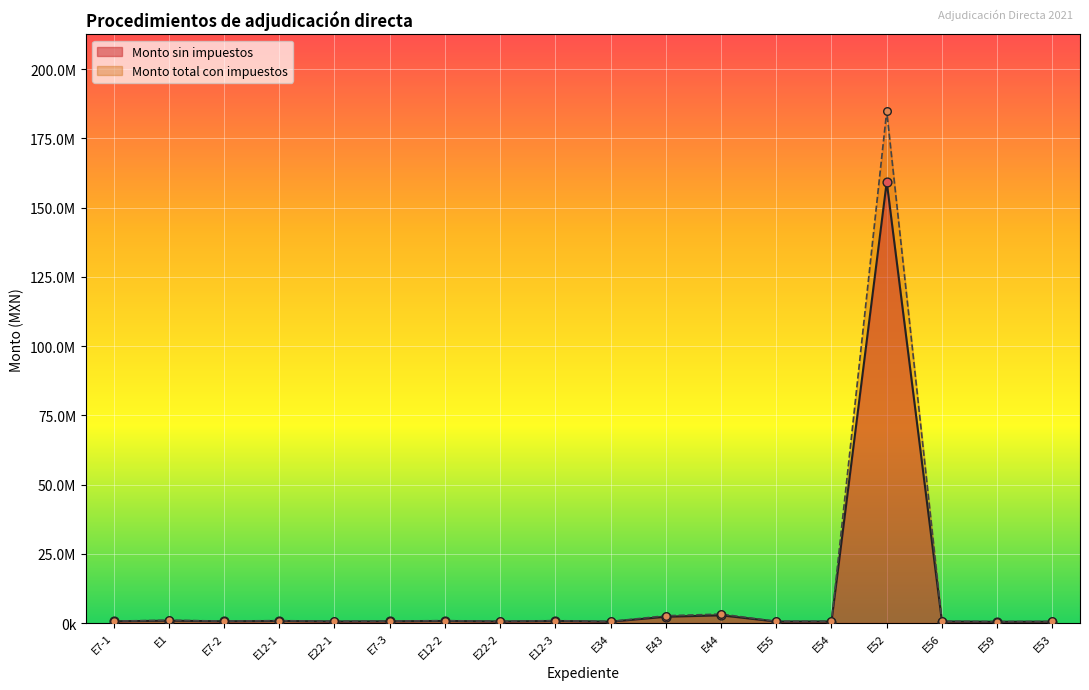

Which series reaches the maximum Y coordinate?

Monto total con impuestos